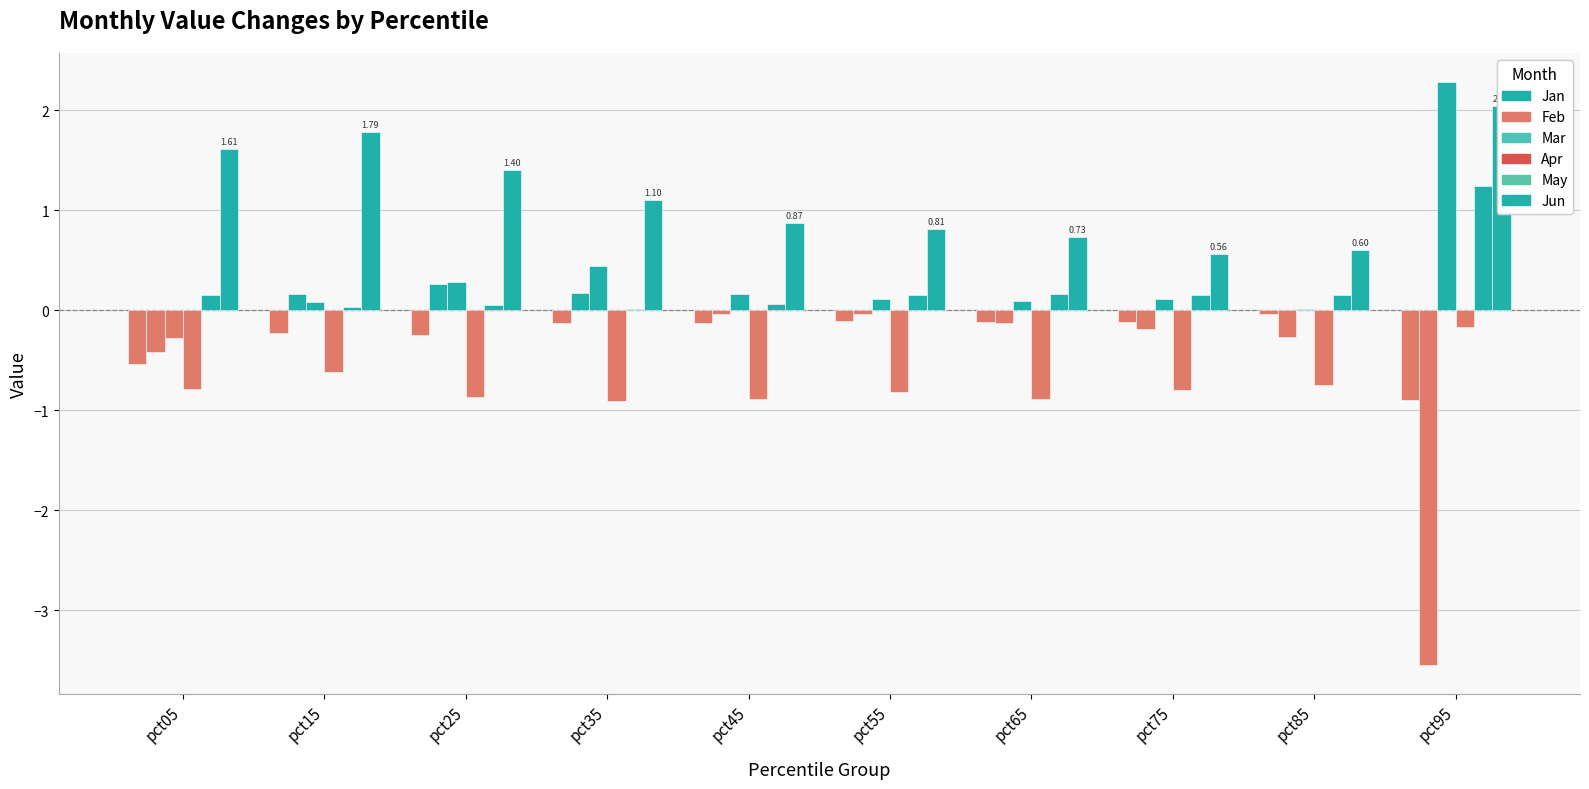

How many groups of bars are there?

10